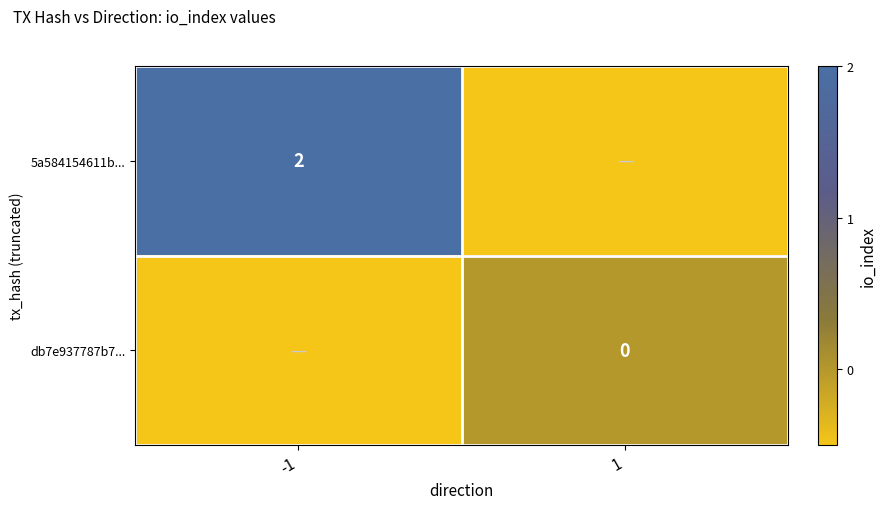

The 5a584154611b... series shows 2.0 at -1. True or false?

True